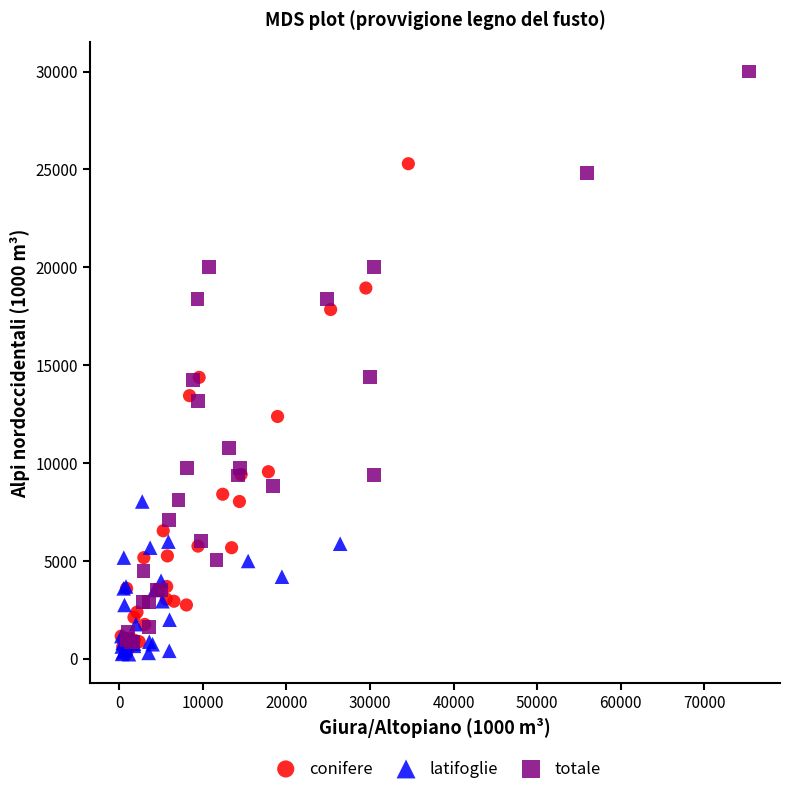

Which series reaches the maximum Y coordinate?

totale